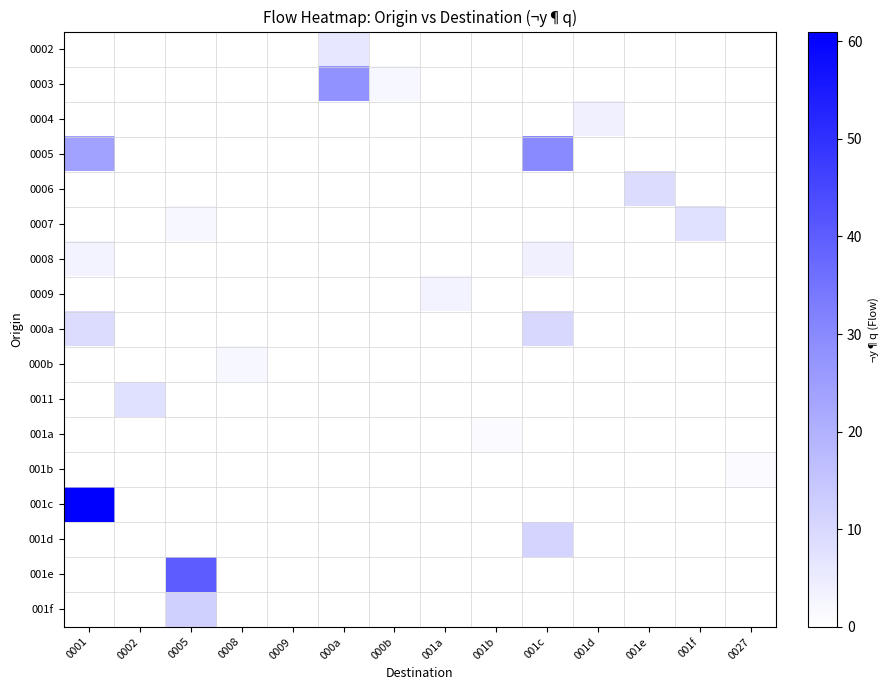

Reading left to right, what are all the values shown in this chart?

0002: 0001=0	0002=0	0005=0	0008=0	0009=0	000a=6	000b=0	001a=0	001b=0	001c=0	001d=0	001e=0	001f=0	0027=0
0003: 0001=0	0002=0	0005=0	0008=0	0009=0	000a=28	000b=2	001a=0	001b=0	001c=0	001d=0	001e=0	001f=0	0027=0
0004: 0001=0	0002=0	0005=0	0008=0	0009=0	000a=0	000b=0	001a=0	001b=0	001c=0	001d=4	001e=0	001f=0	0027=0
0005: 0001=24	0002=0	0005=0	0008=0	0009=0	000a=0	000b=0	001a=0	001b=0	001c=30	001d=0	001e=0	001f=0	0027=0
0006: 0001=0	0002=0	0005=0	0008=0	0009=0	000a=0	000b=0	001a=0	001b=0	001c=0	001d=0	001e=9	001f=0	0027=0
0007: 0001=0	0002=0	0005=2	0008=0	0009=0	000a=0	000b=0	001a=0	001b=0	001c=0	001d=0	001e=0	001f=8	0027=0
0008: 0001=3	0002=0	0005=0	0008=0	0009=0	000a=0	000b=0	001a=0	001b=0	001c=4	001d=0	001e=0	001f=0	0027=0
0009: 0001=0	0002=0	0005=0	0008=0	0009=0	000a=0	000b=0	001a=3	001b=0	001c=0	001d=0	001e=0	001f=0	0027=0
000a: 0001=9	0002=0	0005=0	0008=0	0009=0	000a=0	000b=0	001a=0	001b=0	001c=10	001d=0	001e=0	001f=0	0027=0
000b: 0001=0	0002=0	0005=0	0008=2	0009=0	000a=0	000b=0	001a=0	001b=0	001c=0	001d=0	001e=0	001f=0	0027=0
0011: 0001=0	0002=8	0005=0	0008=0	0009=0	000a=0	000b=0	001a=0	001b=0	001c=0	001d=0	001e=0	001f=0	0027=0
001a: 0001=0	0002=0	0005=0	0008=0	0009=0	000a=0	000b=0	001a=0	001b=1	001c=0	001d=0	001e=0	001f=0	0027=0
001b: 0001=0	0002=0	0005=0	0008=0	0009=0	000a=0	000b=0	001a=0	001b=0	001c=0	001d=0	001e=0	001f=0	0027=1
001c: 0001=61	0002=0	0005=0	0008=0	0009=0	000a=0	000b=0	001a=0	001b=0	001c=0	001d=0	001e=0	001f=0	0027=0
001d: 0001=0	0002=0	0005=0	0008=0	0009=0	000a=0	000b=0	001a=0	001b=0	001c=11	001d=0	001e=0	001f=0	0027=0
001e: 0001=0	0002=0	0005=40	0008=0	0009=0	000a=0	000b=0	001a=0	001b=0	001c=0	001d=0	001e=0	001f=0	0027=0
001f: 0001=0	0002=0	0005=12	0008=0	0009=0	000a=0	000b=0	001a=0	001b=0	001c=0	001d=0	001e=0	001f=0	0027=0